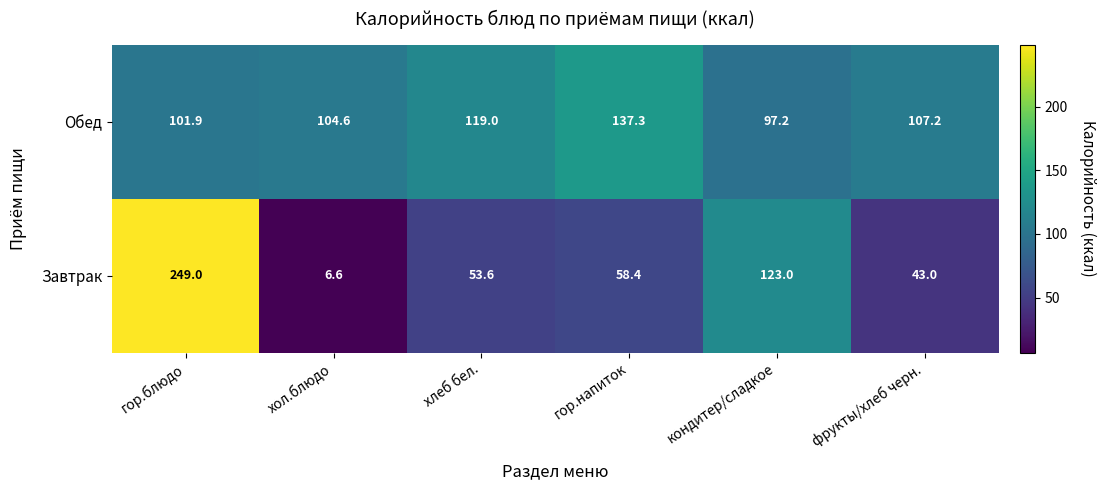

Count the number of categories in the chart.

6